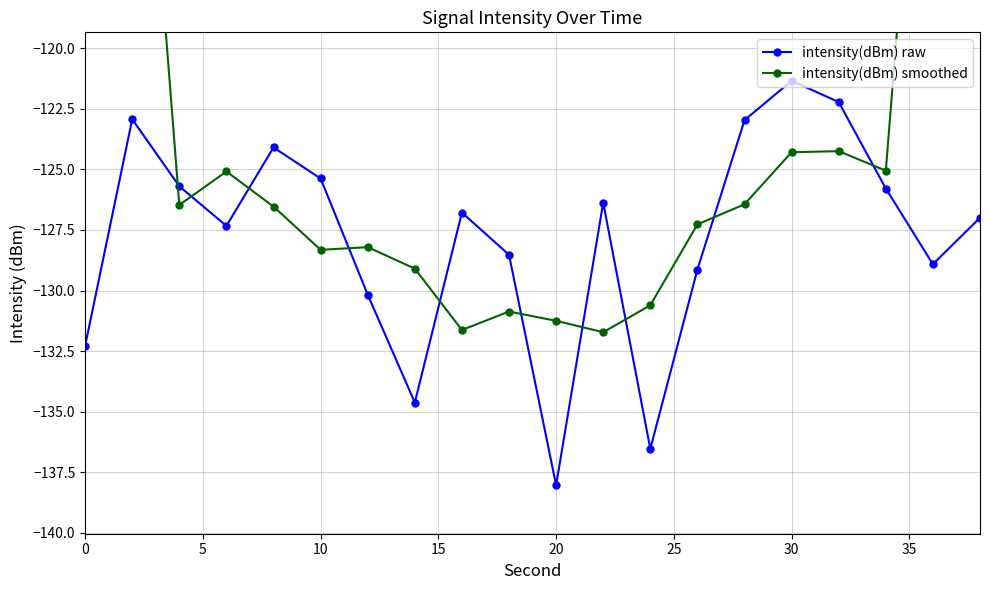

How many interior local peaks does the intensity(dBm) raw series have?

5